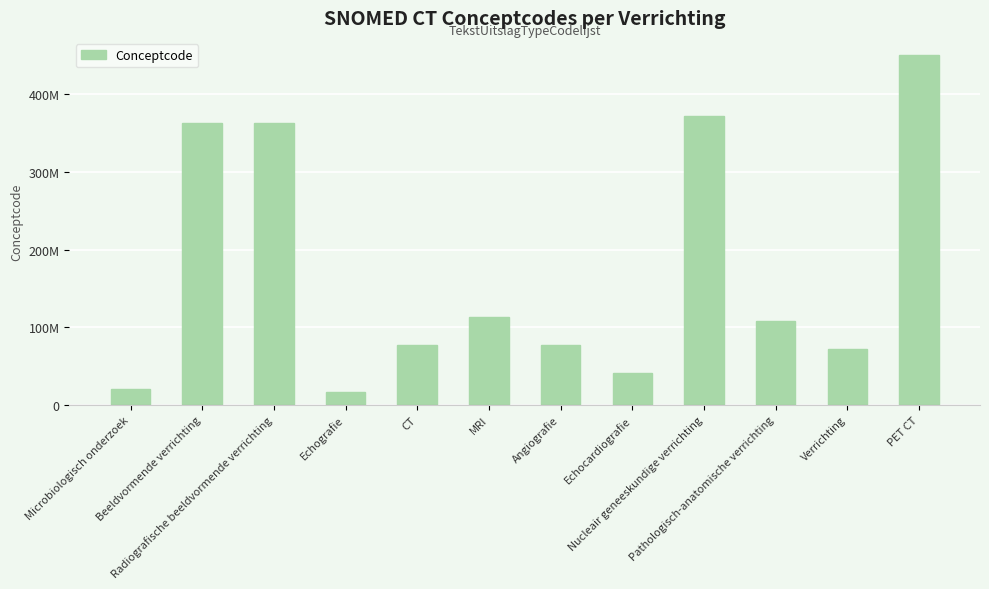

Reading right to left, list all the values displayed in this chart.

450436003	71388002	108257001	371572003	40701008	77343006	113091000	77477000	16310003	363680008	363679005	19851009